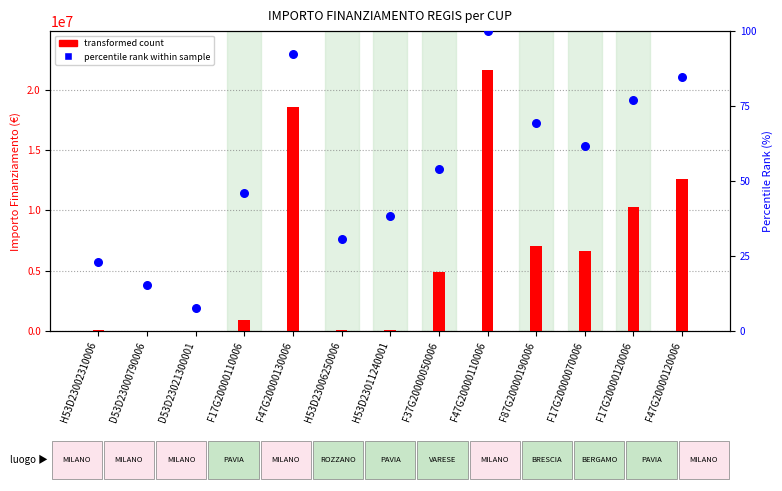

Which series contains the highest Y value?

transformed count